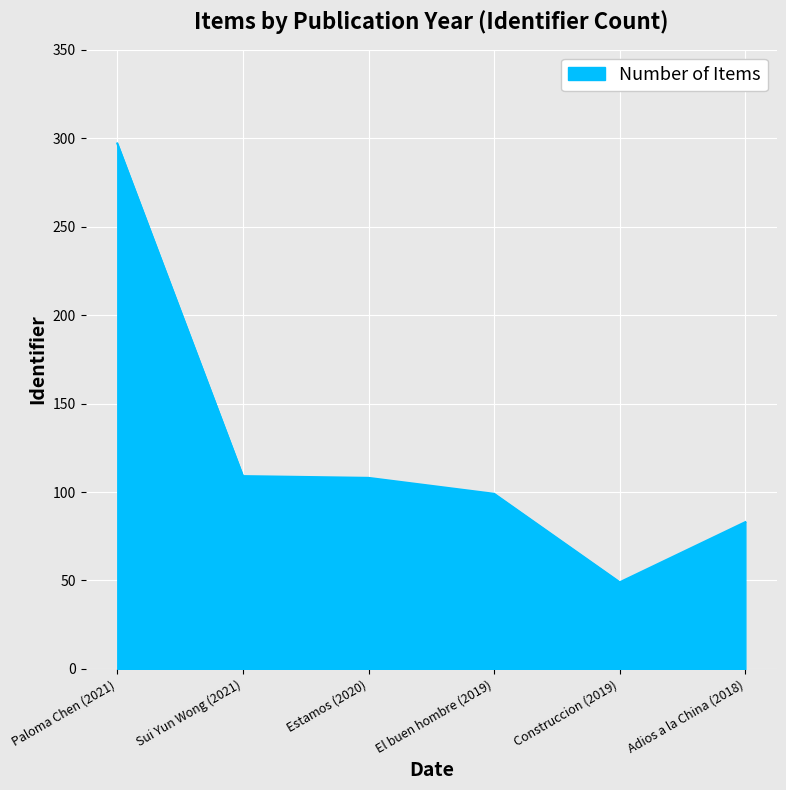

How many lines are shown in the chart?

1